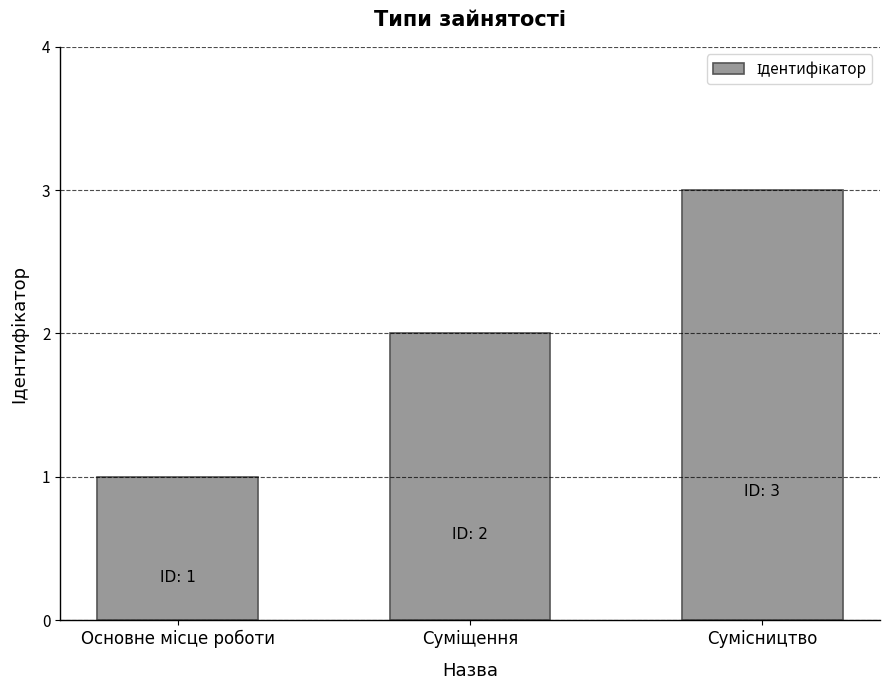

What is the sum of all values?

6